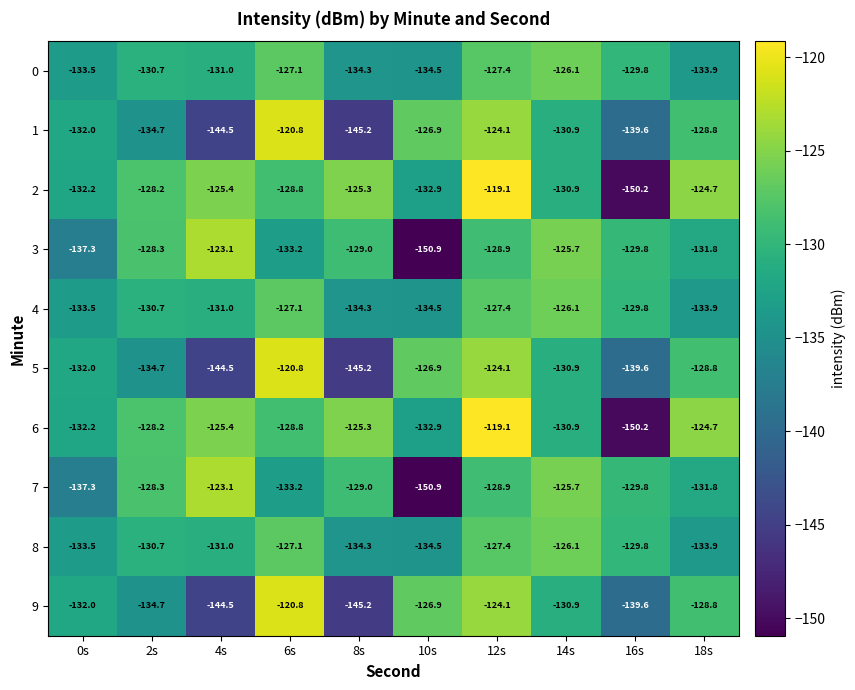

What is the spread (max minus min) of values at 4s?

21.4